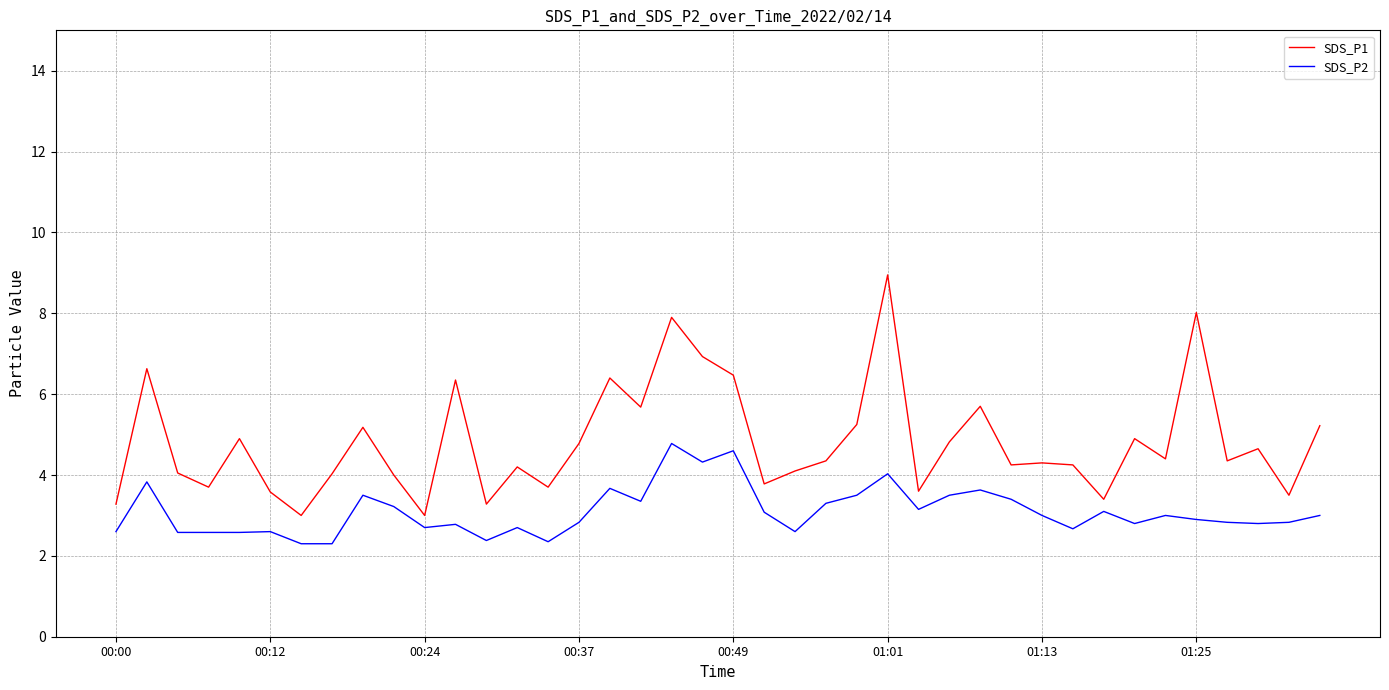

Which series has the largest range (max minus min)?

SDS_P1